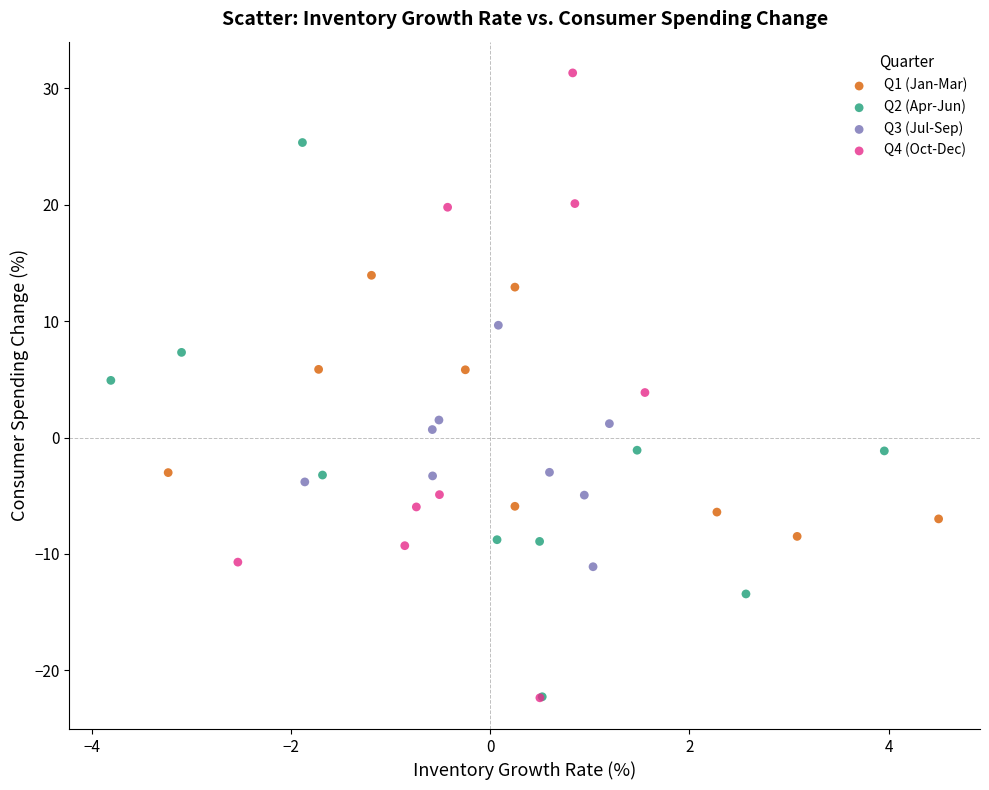

Which series has the widest spread of Y values?

Q4 (Oct-Dec)